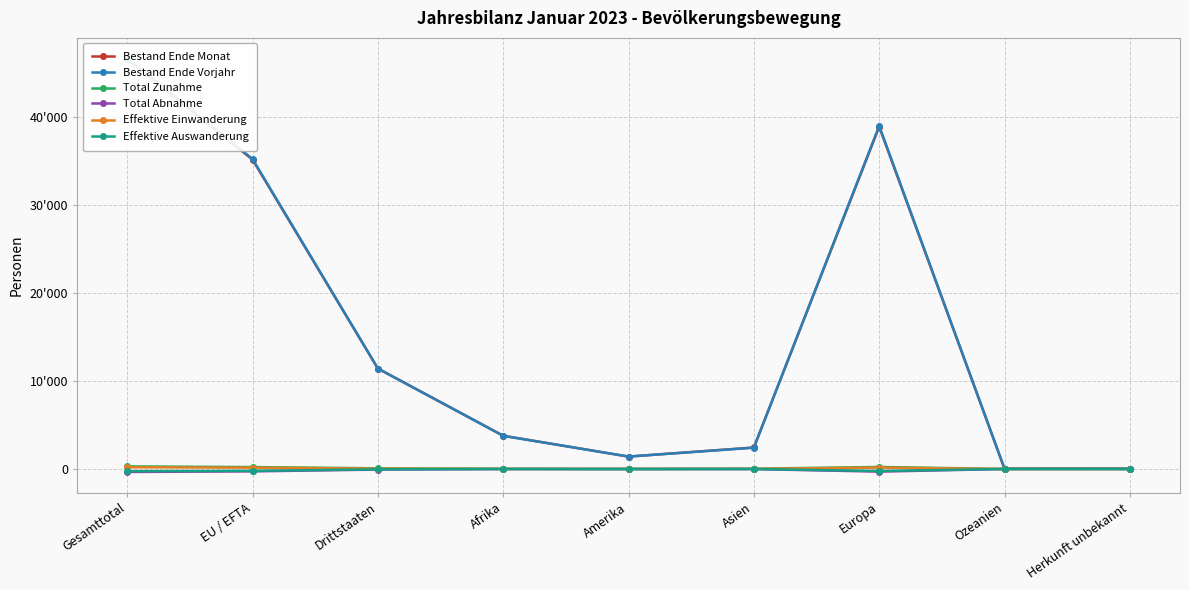

Reading left to right, what are all the values shown in this chart?

Bestand Ende Monat: Gesamttotal=46585	EU / EFTA=35163	Drittstaaten=11422	Afrika=3776	Amerika=1410	Asien=2442	Europa=38904	Ozeanien=23	Herkunft unbekannt=30
Bestand Ende Vorjahr: Gesamttotal=46658	EU / EFTA=35240	Drittstaaten=11418	Afrika=3770	Amerika=1411	Asien=2422	Europa=39001	Ozeanien=24	Herkunft unbekannt=30
Total Zunahme: Gesamttotal=294	EU / EFTA=216	Drittstaaten=78	Afrika=20	Amerika=12	Asien=32	Europa=230	Ozeanien=0	Herkunft unbekannt=0
Total Abnahme: Gesamttotal=-340	EU / EFTA=-272	Drittstaaten=-68	Afrika=-13	Amerika=-14	Asien=-12	Europa=-301	Ozeanien=0	Herkunft unbekannt=0
Effektive Einwanderung: Gesamttotal=193	EU / EFTA=151	Drittstaaten=42	Afrika=10	Amerika=9	Asien=14	Europa=160	Ozeanien=0	Herkunft unbekannt=0
Effektive Auswanderung: Gesamttotal=-248	EU / EFTA=-210	Drittstaaten=-38	Afrika=-4	Amerika=-11	Asien=-8	Europa=-225	Ozeanien=0	Herkunft unbekannt=0